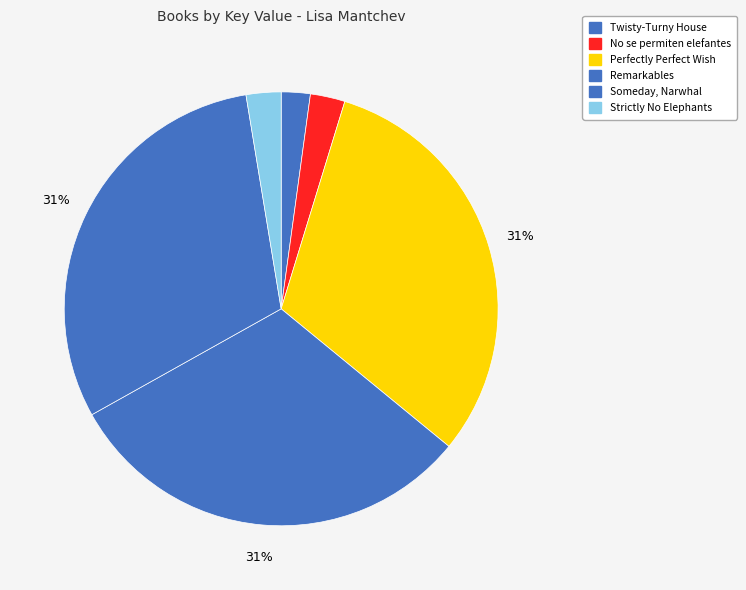

Which has a higher value, Strictly No Elephants or Remarkables?

Remarkables